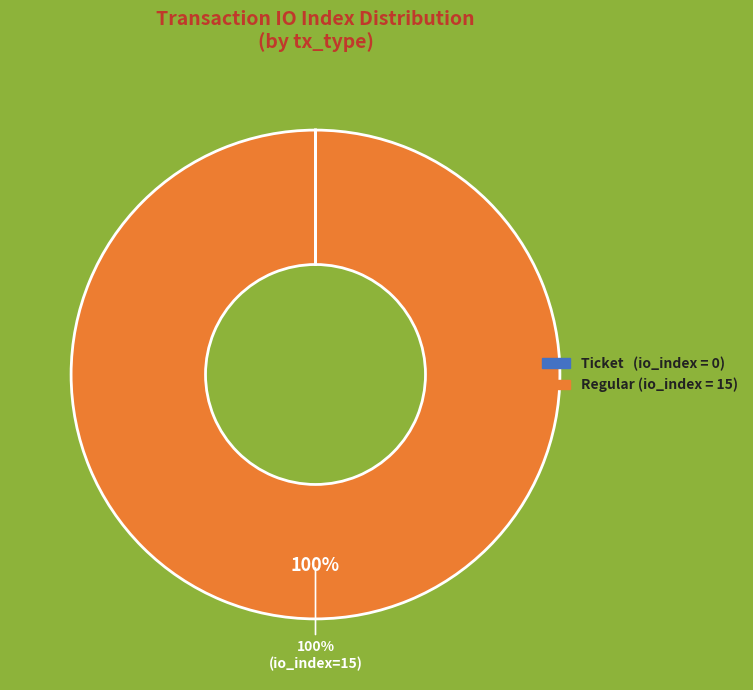

Is there a majority slice in this chart?

Yes